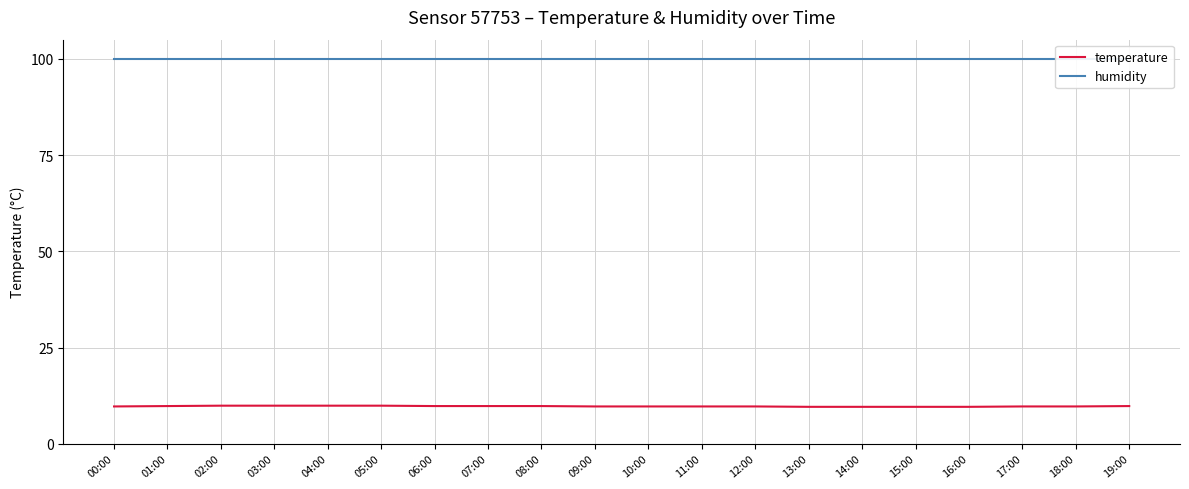

What is the average value of the humidity series?

99.9